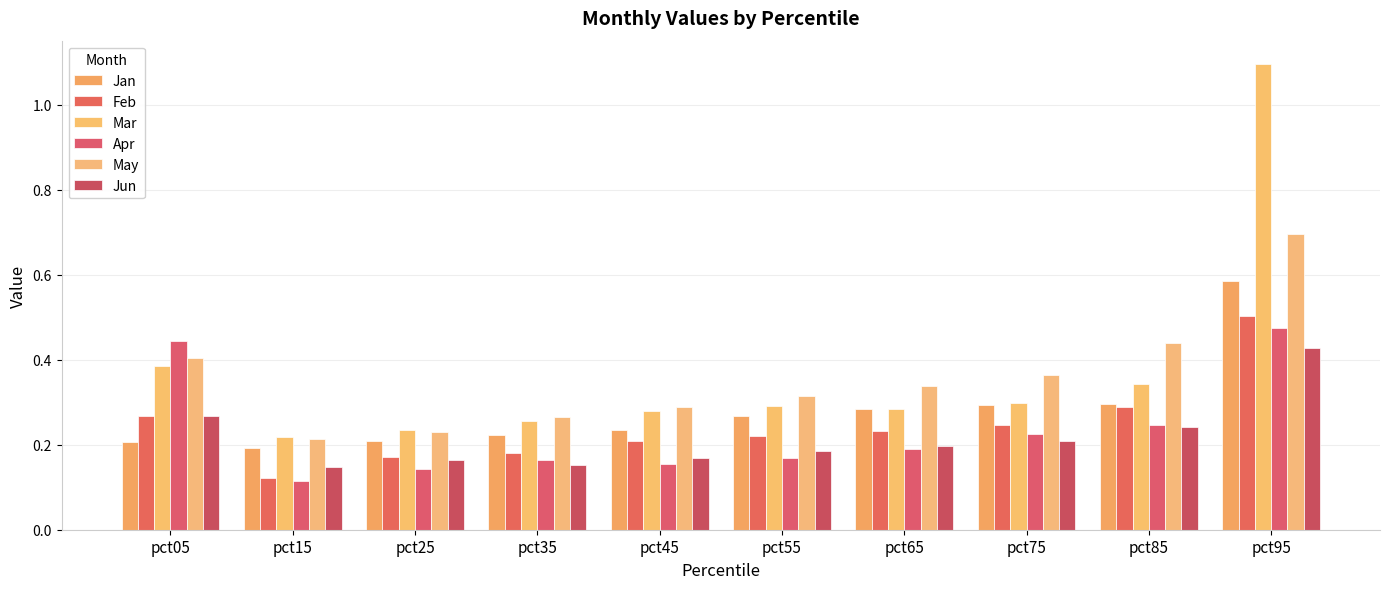

Count the number of categories in the chart.

10